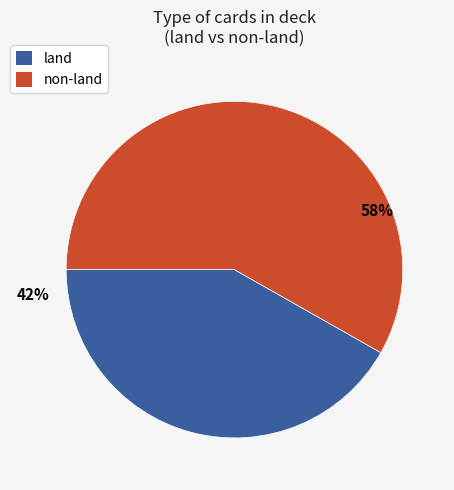

To the nearest percent, what is the difference between the largest and smallest slice percentages?

16%